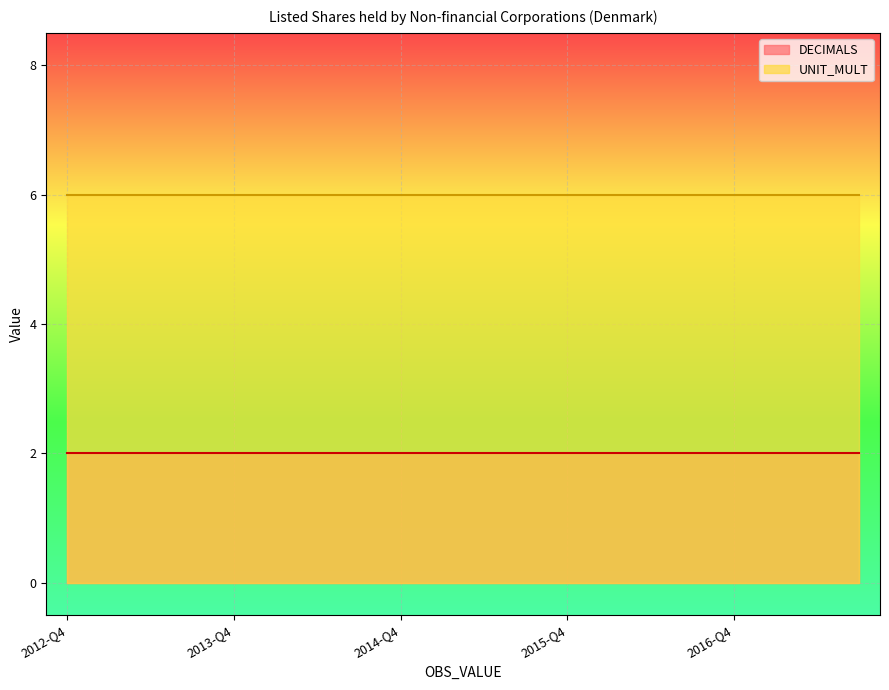

True or false: DECIMALS and UNIT_MULT cross at least once.

False